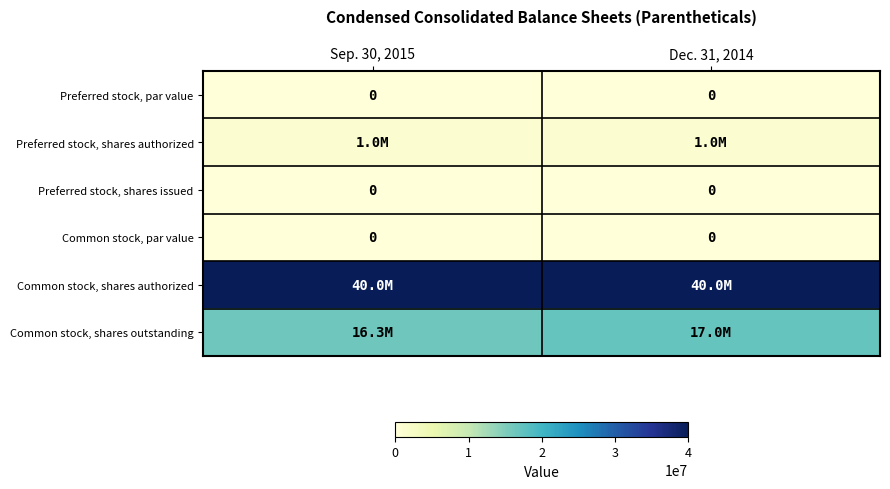

Which has a higher value, Sep. 30, 2015 or Dec. 31, 2014?

Sep. 30, 2015